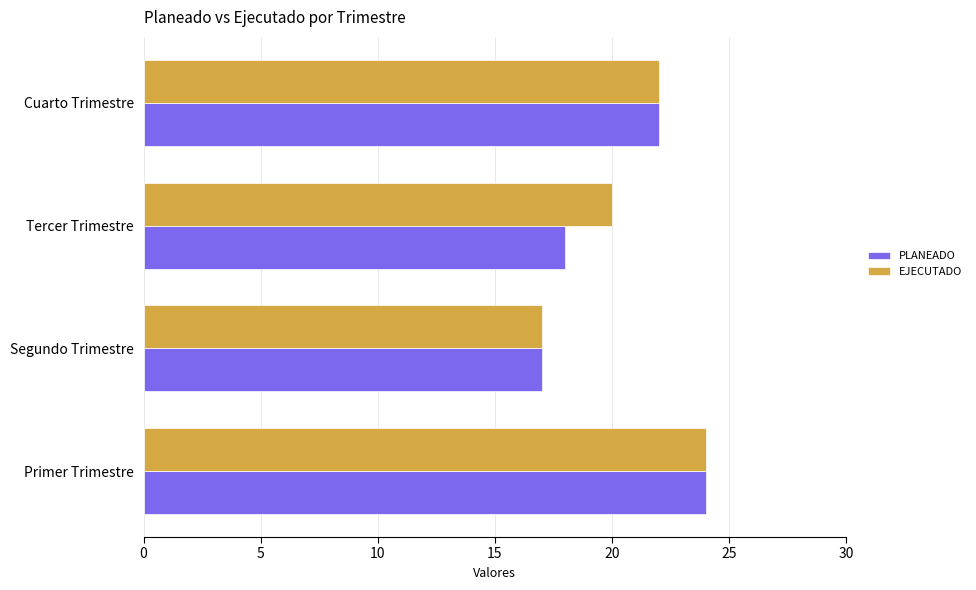

Count the number of data series in this chart.

2